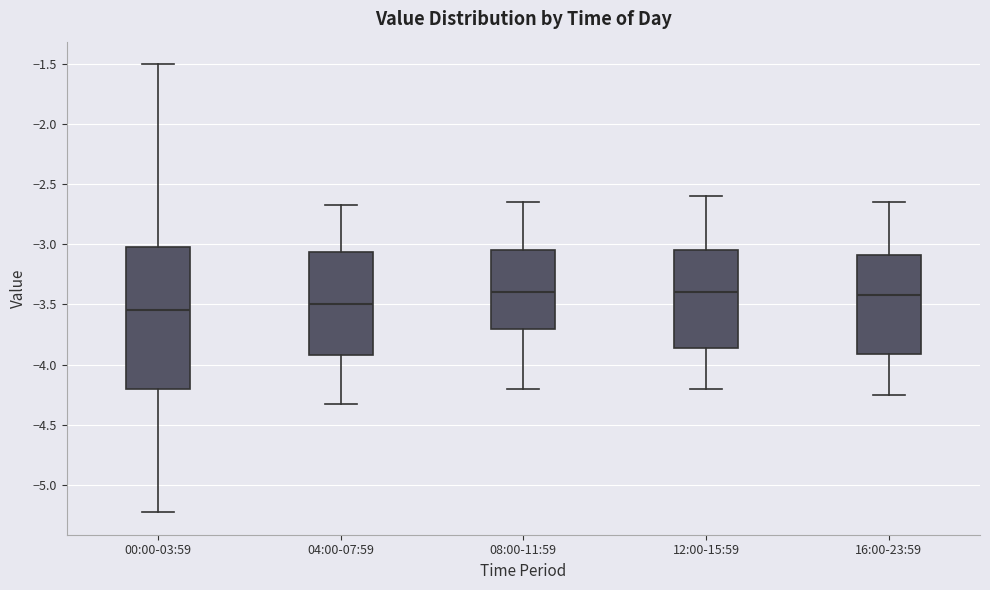

Where does the lower whisker of the box for 04:00-07:59 end on the y-axis? The values are not printed on the chart, so give them approximately, as read against the axis.

-4.35